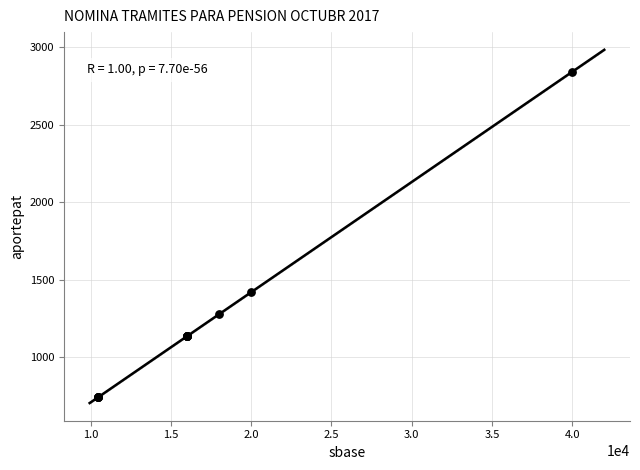

What Y value in the scatter plot is closest to 1791?

1420.0